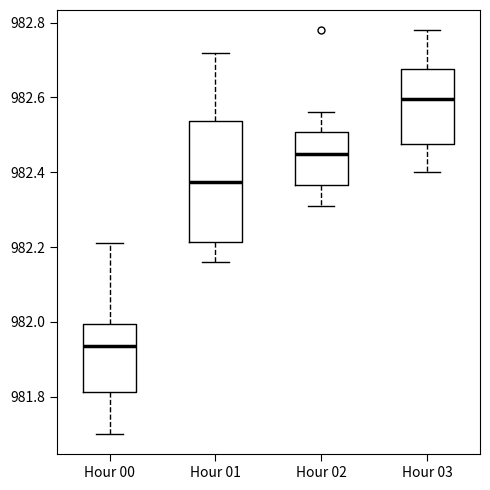

Where does the upper whisker of the box for Hour 02 end on the y-axis? The values are not printed on the chart, so give them approximately, as read against the axis.

982.56